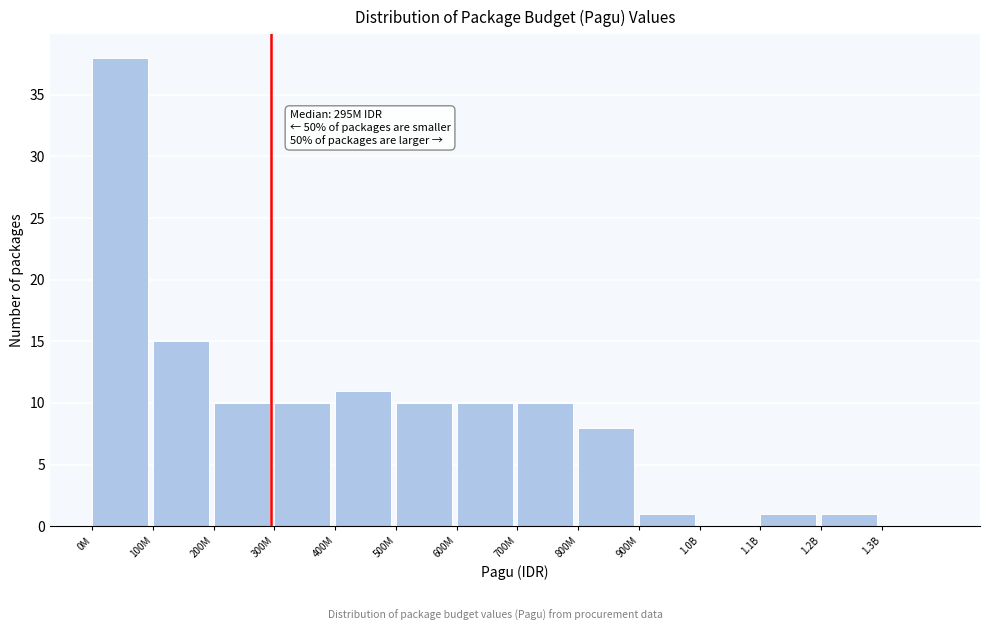

Reading left to right, transcribe all the data shown in this chart.

0M=38	100M=15	200M=10	300M=10	400M=11	500M=10	600M=10	700M=10	800M=8	900M=1	1.0B=0	1.1B=1	1.2B=1	1.3B=0